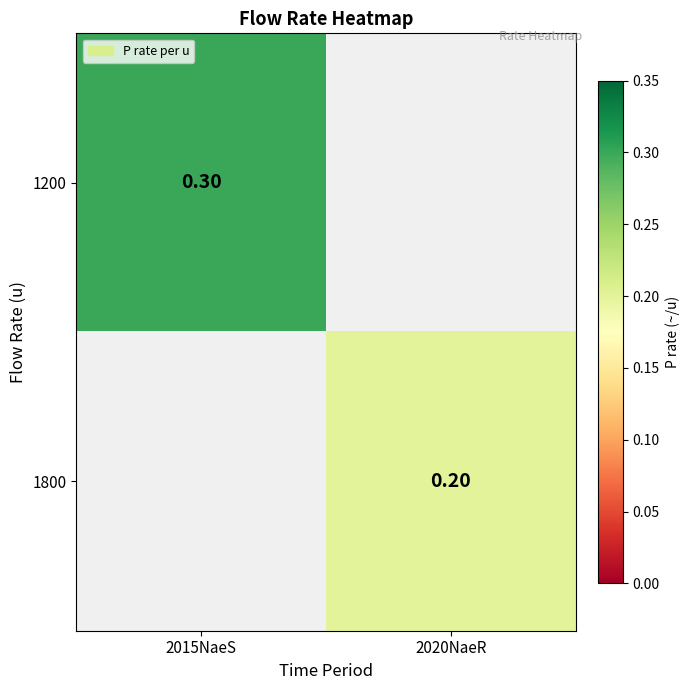

Is the value of 1200 at 2015NaeS greater than the value of 1800 at 2020NaeR?

Yes